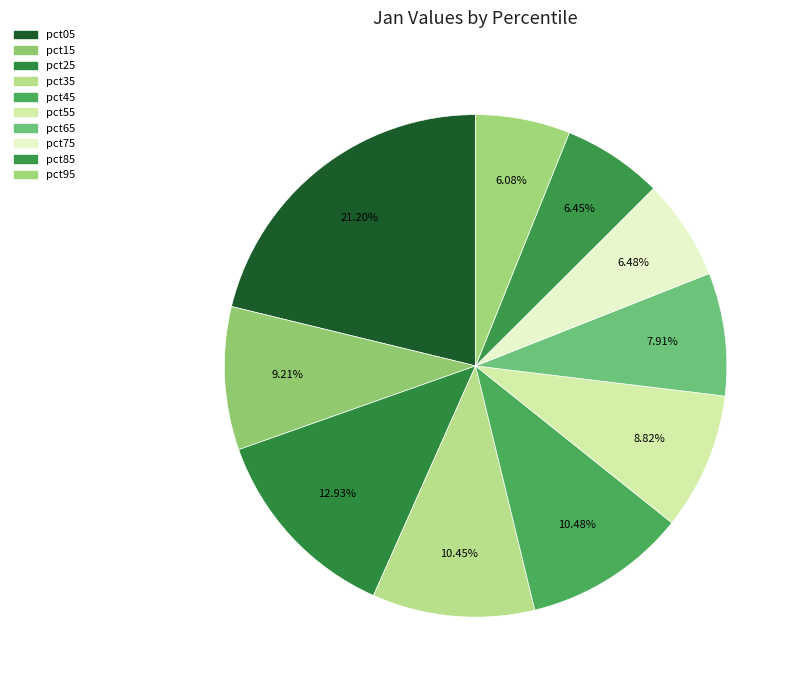

To the nearest percent, what is the difference between the largest and smallest slice percentages?

15%